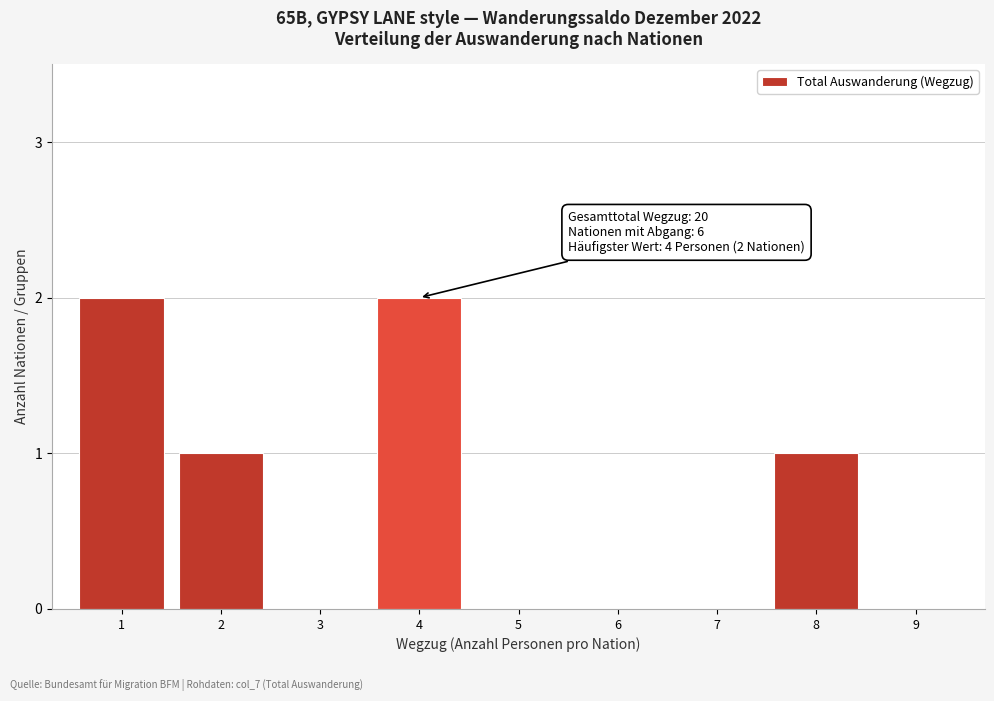

Reading right to left, list all the values displayed in this chart.

9=0	8=1	7=0	6=0	5=0	4=2	3=0	2=1	1=2